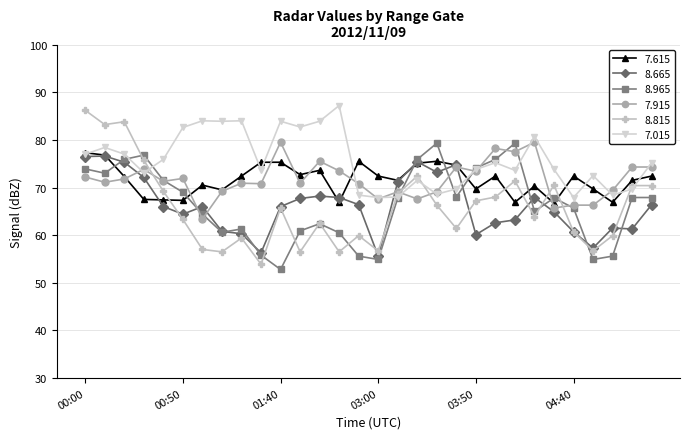

True or false: 8.815 and 7.015 intersect in this chart.

True